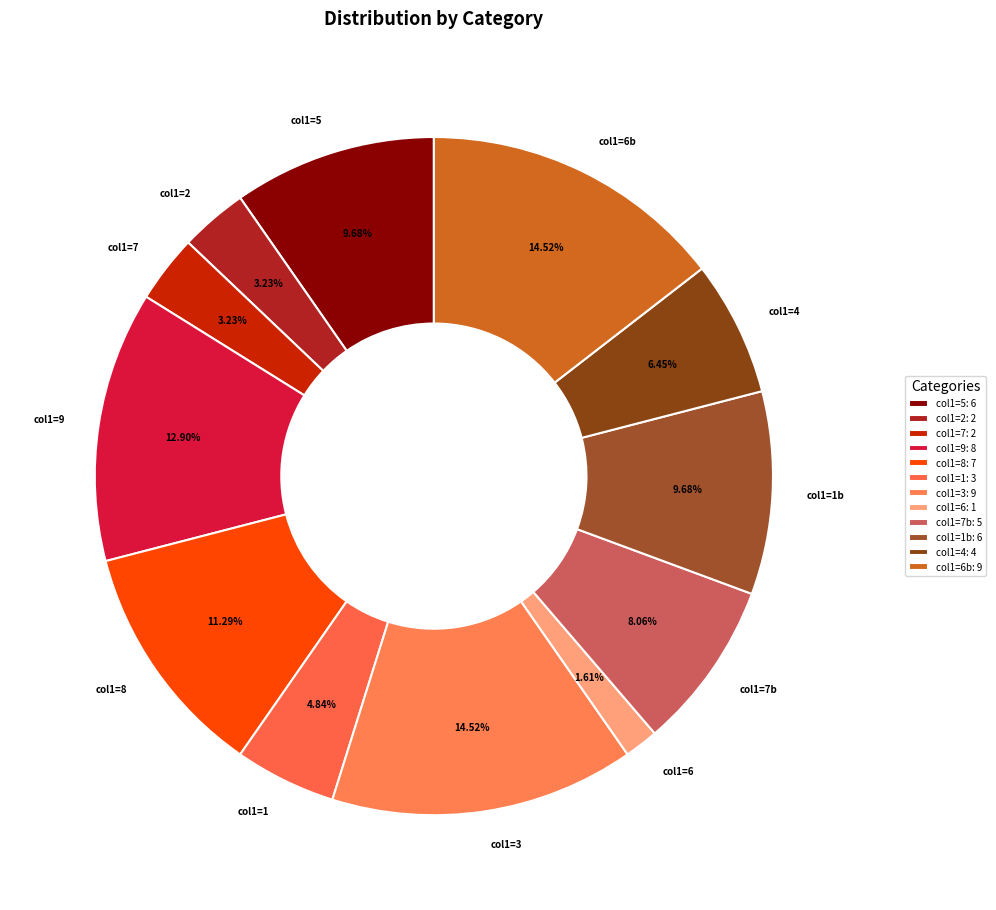

Is there a majority slice in this chart?

No